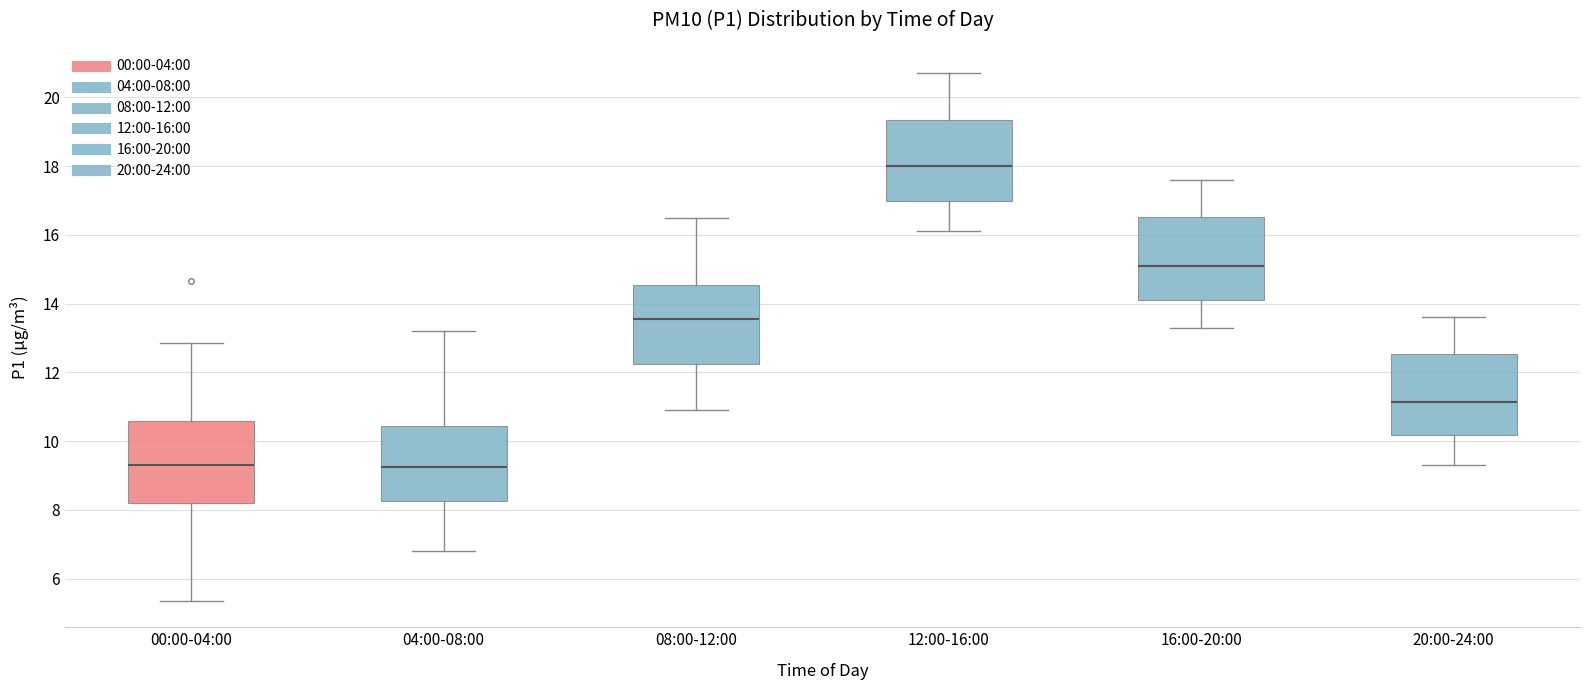

Reading left to right, read every box against the y-axis: the position of its median line, the range the box covers, and the ends of its whiskers. The values are not printed on the chart, so give them approximately, as read against the axis.

00:00-04:00: median 9.4, box 8.2 to 10.6, whiskers 5.4 to 12.8
04:00-08:00: median 9.2, box 8.2 to 10.4, whiskers 6.8 to 13.2
08:00-12:00: median 13.6, box 12.2 to 14.6, whiskers 11.0 to 16.6
12:00-16:00: median 18.0, box 17.0 to 19.4, whiskers 16.2 to 20.8
16:00-20:00: median 15.2, box 14.2 to 16.6, whiskers 13.4 to 17.6
20:00-24:00: median 11.2, box 10.2 to 12.6, whiskers 9.4 to 13.6